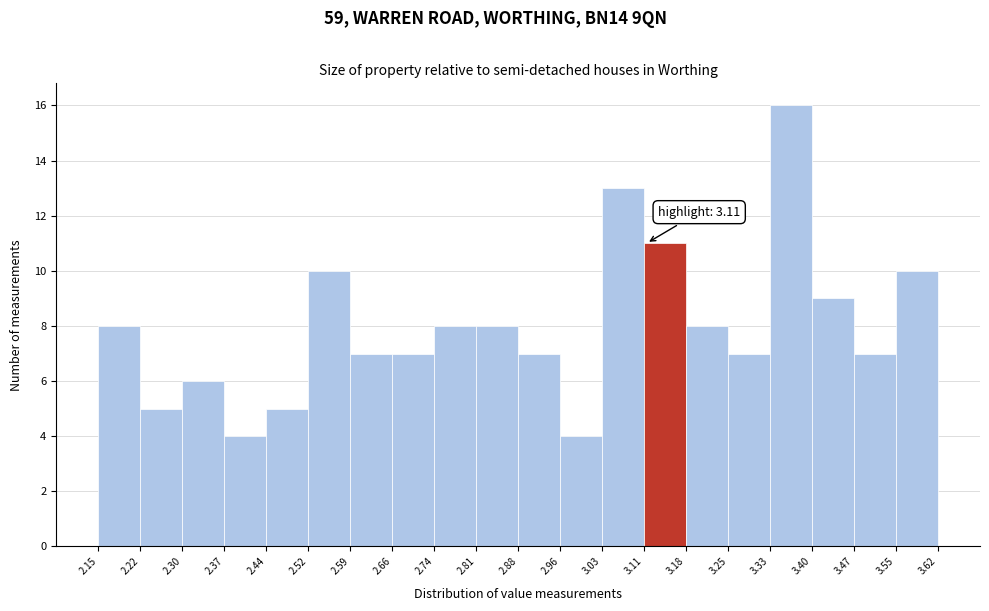

Which range on the x-axis has the tallest bar?

3.33 to 3.40